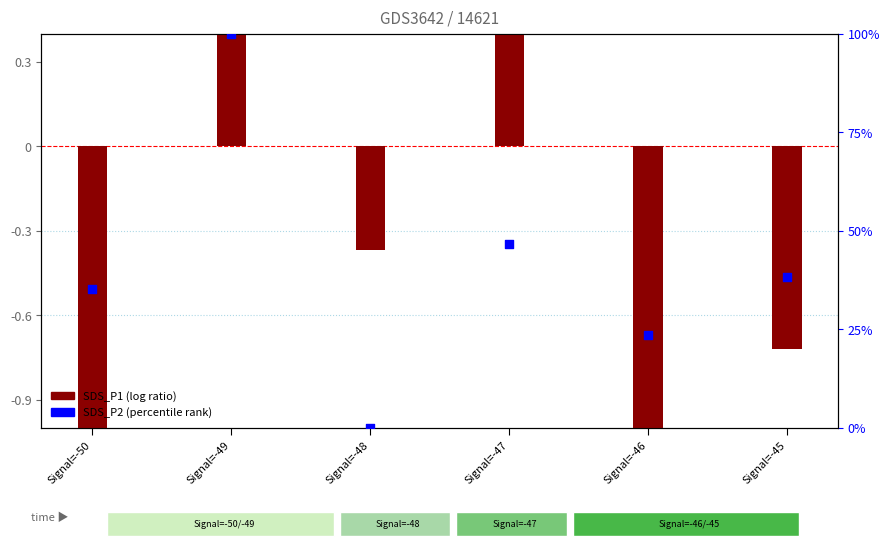

What is the change in value from Signal=-49 to Signal=-45?

-61.8